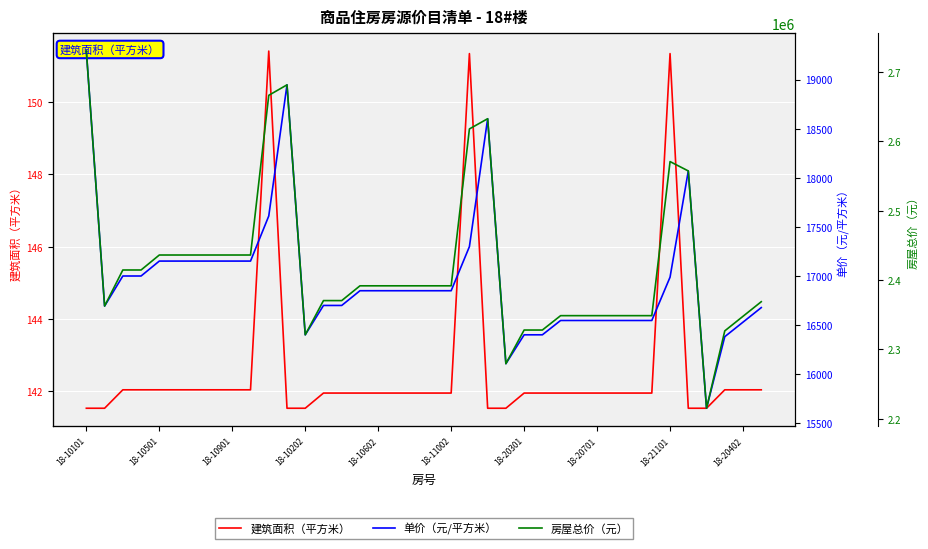

What is the sum of all 建筑面积（平方米） values?

5420.0